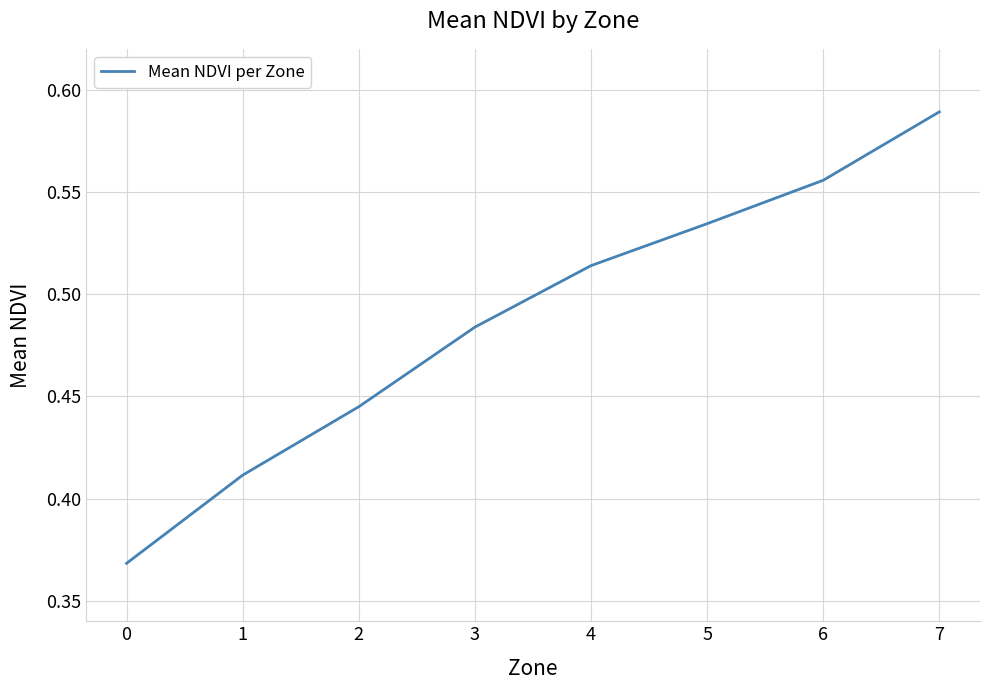

Count the values in the range 0 to 1.

8